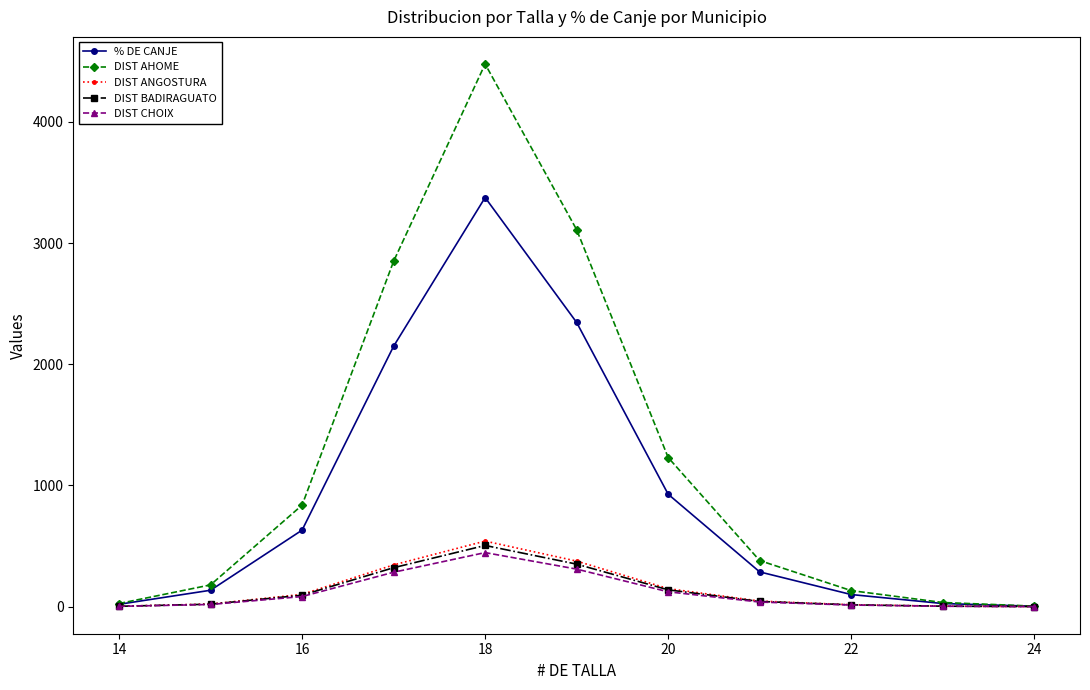

Which series has the largest range (max minus min)?

DIST AHOME